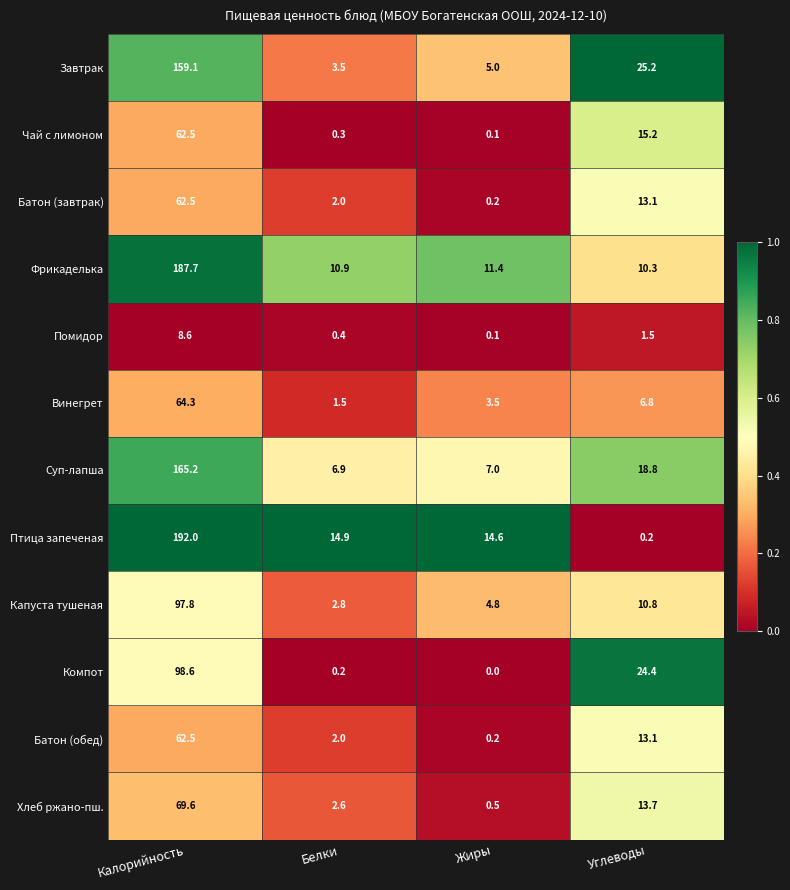

Rank the categories by Батон (обед) value from lowest to highest.

Жиры, Белки, Углеводы, Калорийность